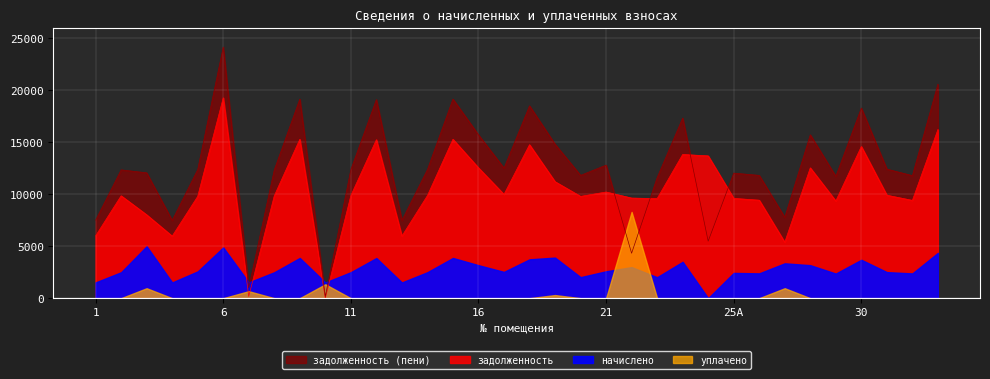

Is the value of задолженность (пени) at 20 greater than the value of задолженность at 24?

No